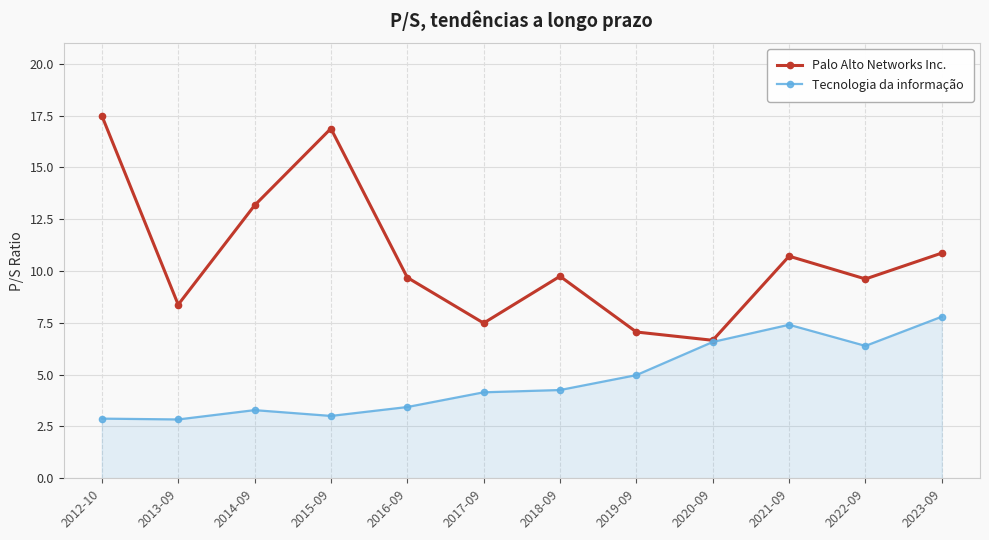

What is the difference between the maximum and second lowest values in the Palo Alto Networks Inc. series?

10.4